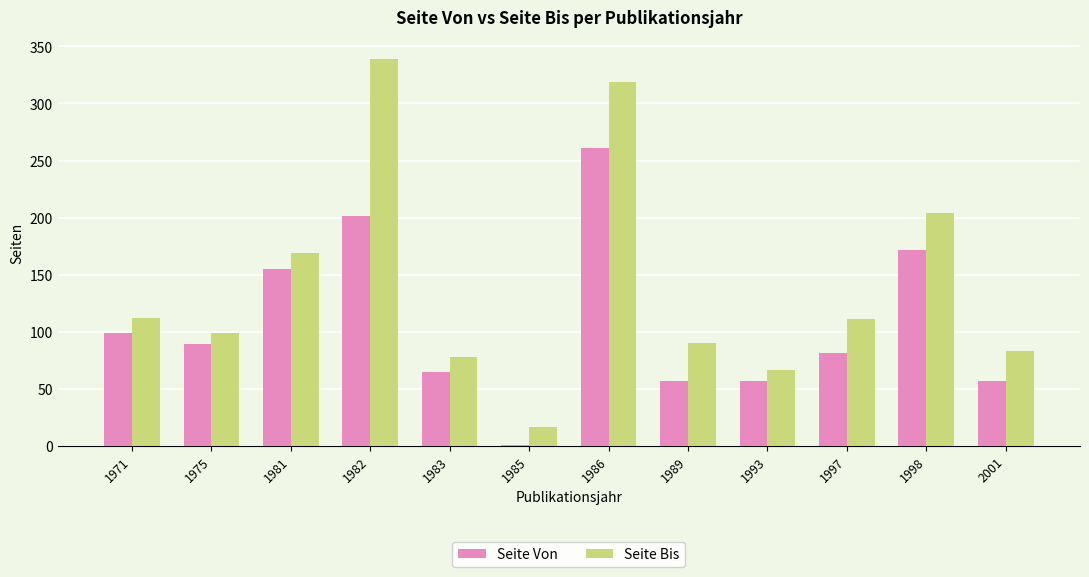

What is the highest value of the Seite Von series?

261.0